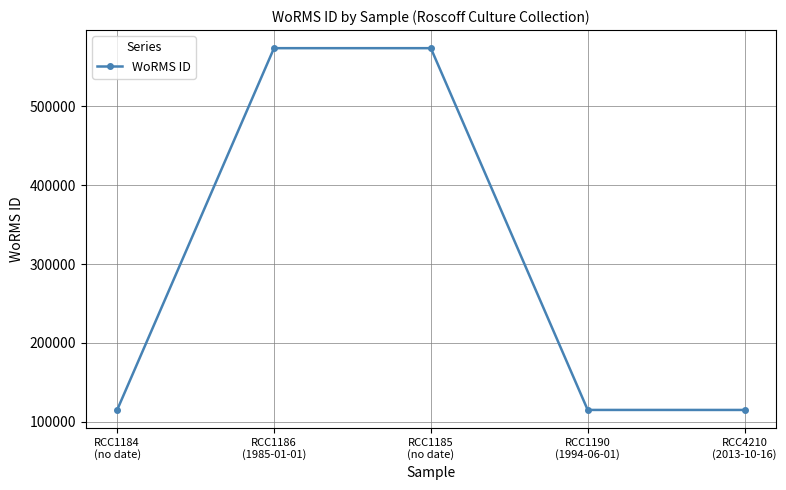

What is the difference between the second highest and minimum values?

458746